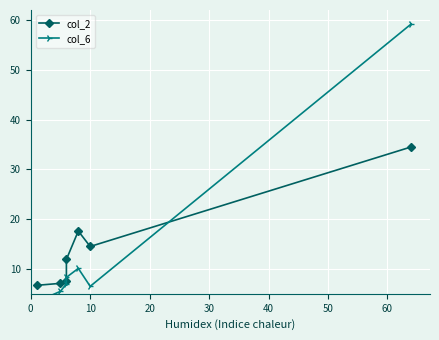

Which series ends up on top after the final intersection of col_2 and col_6?

col_6